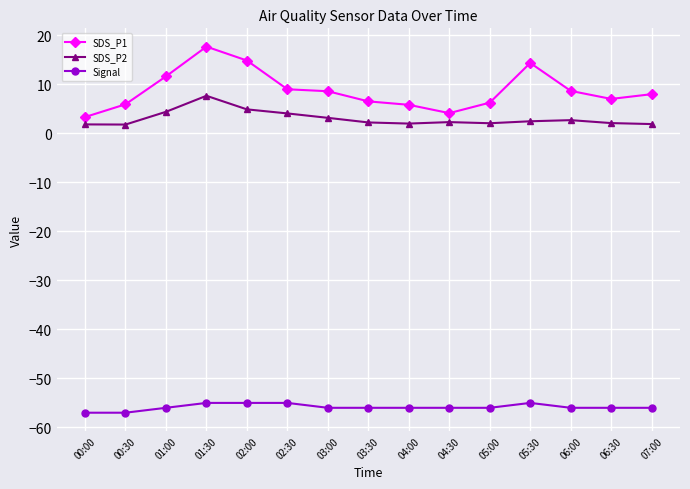

List the series in order of their peak value, lowest first.

Signal, SDS_P2, SDS_P1